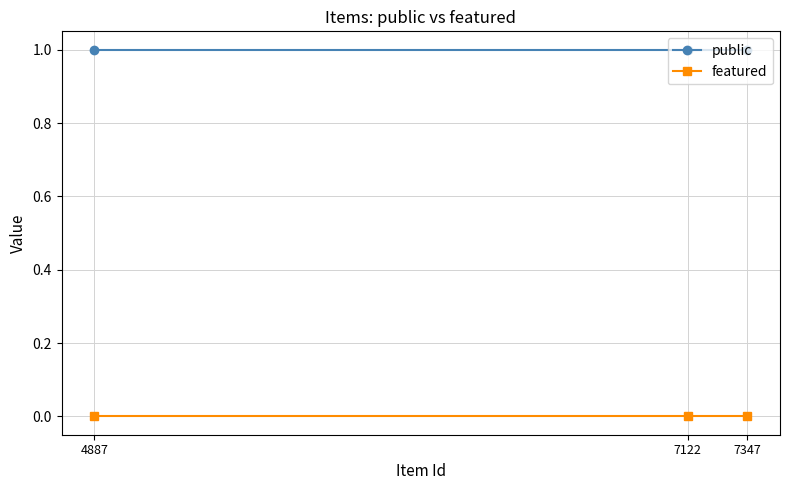

At 7122, list the series in order from smallest to largest.

featured, public